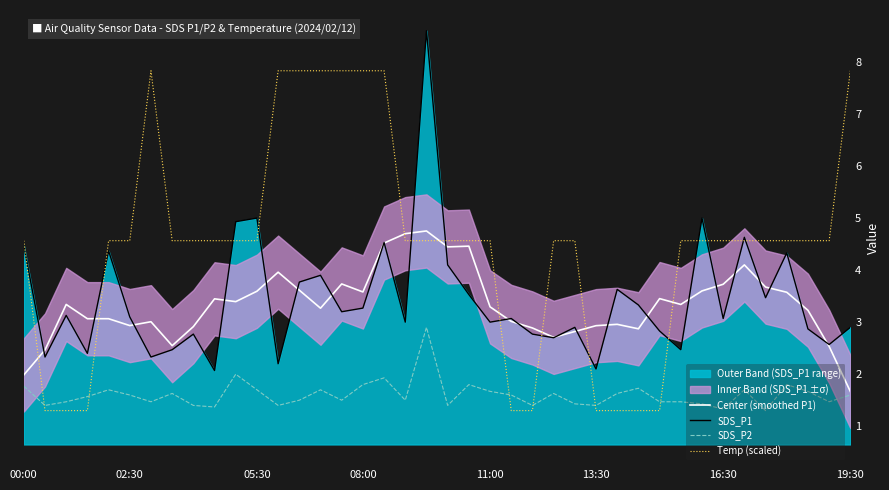

What is the lowest value of the SDS_P2 series?

1.3